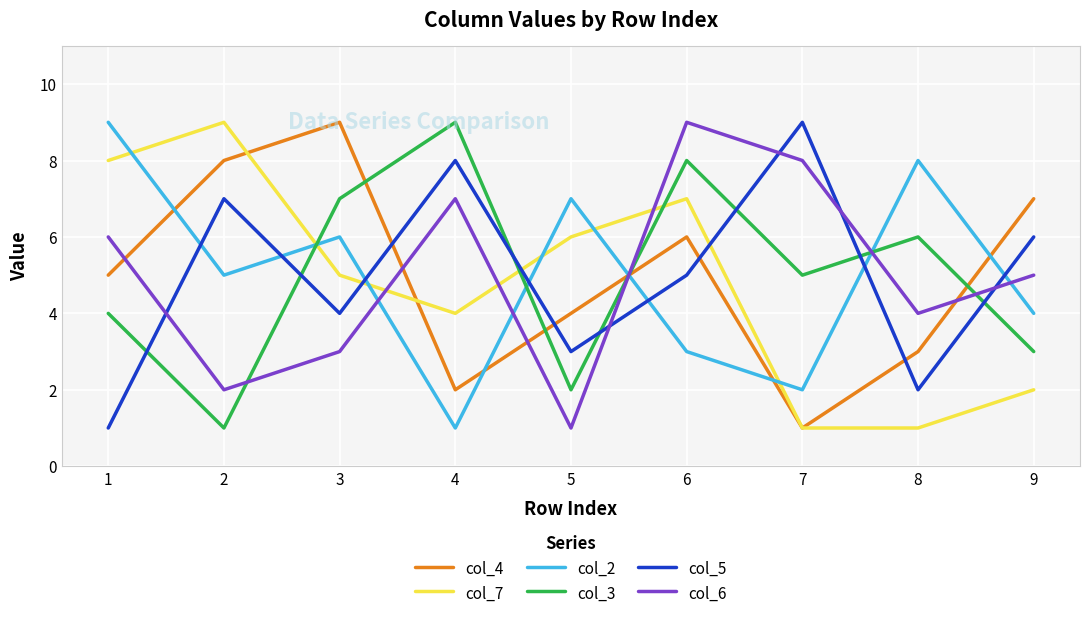

The value of col_4 at 5 is 1. True or false?

False